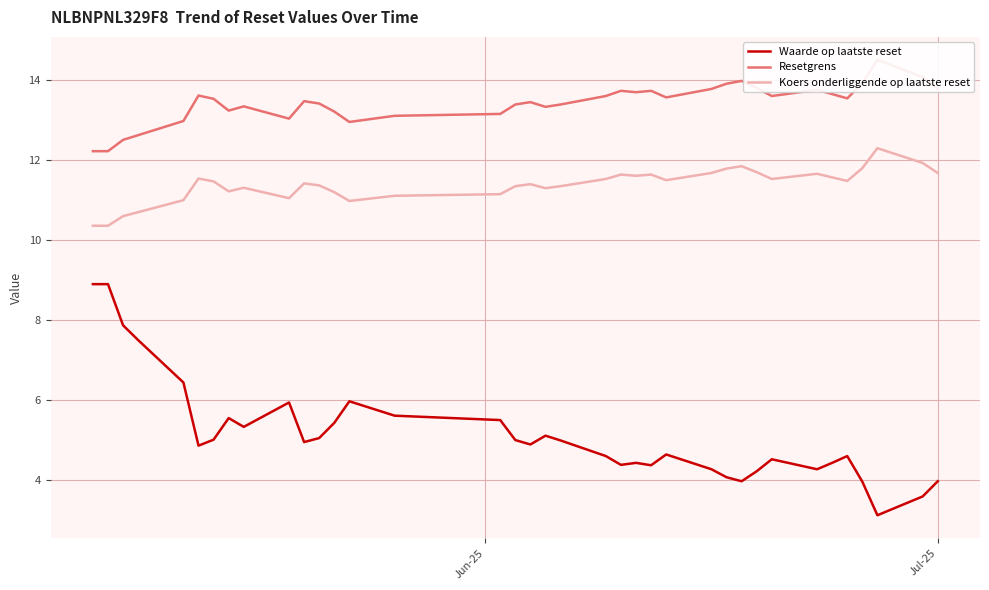

What is the lowest value of the Waarde op laatste reset series?

3.1